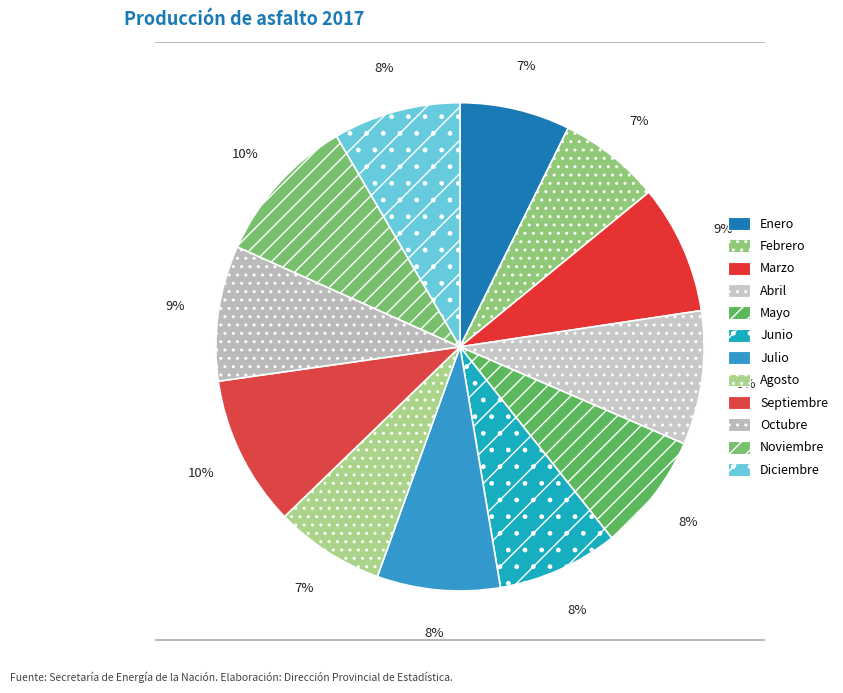

What is the change in value from Enero to Julio?

+5004.0